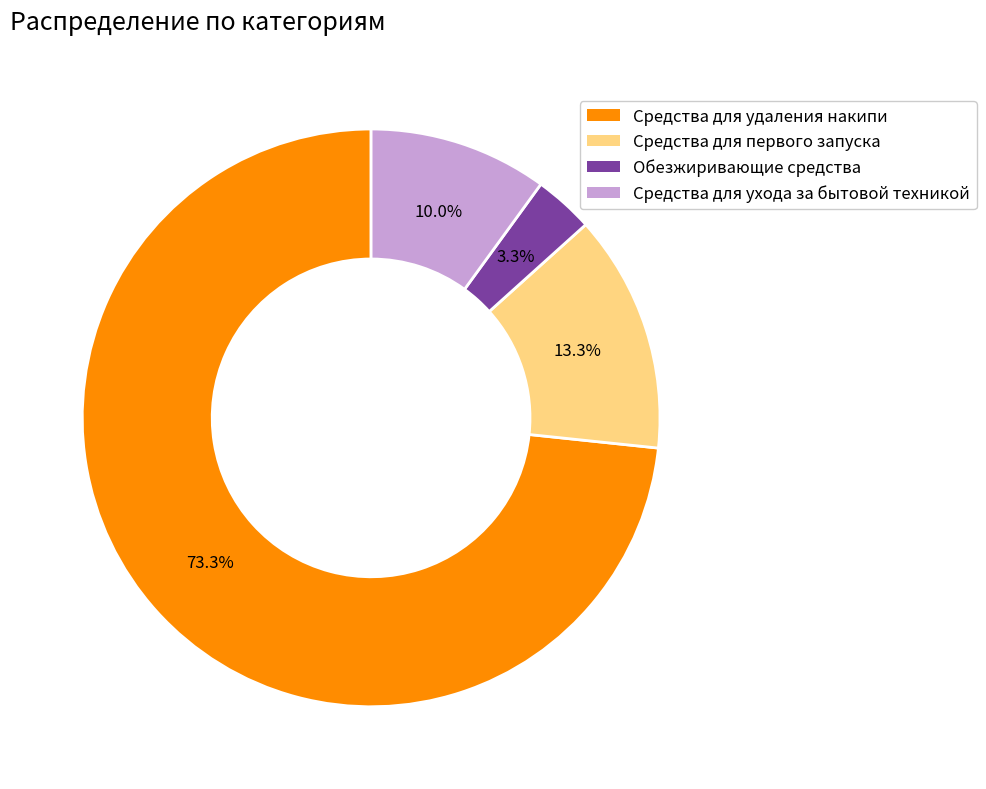

Combined, do Средства для удаления накипи and Средства для первого запуска account for over 50%?

Yes